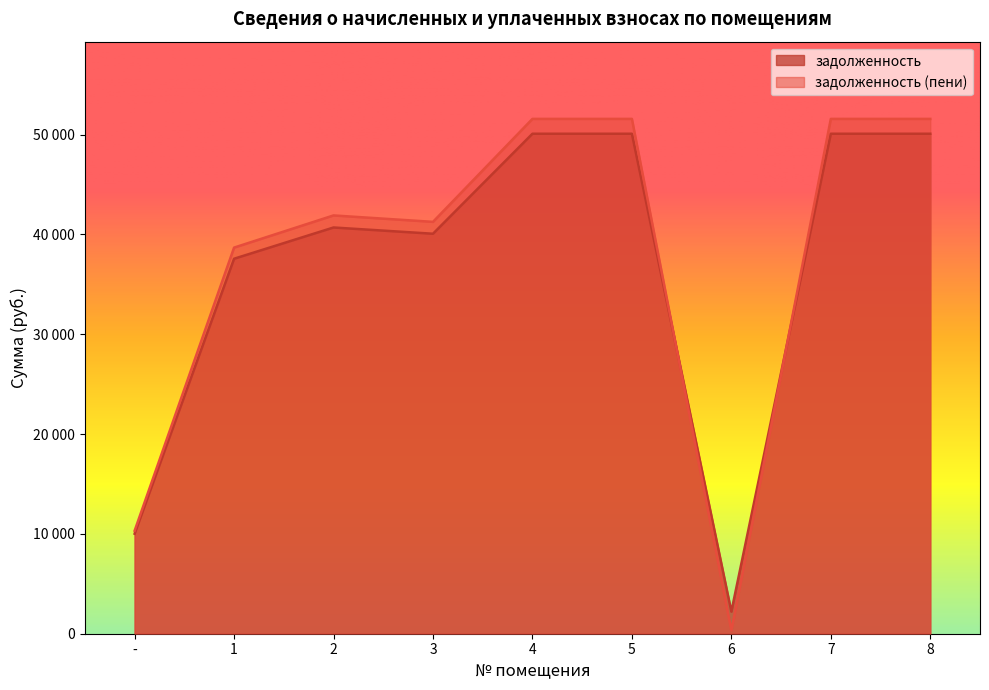

How many times do задолженность and задолженность (пени) cross each other?

2